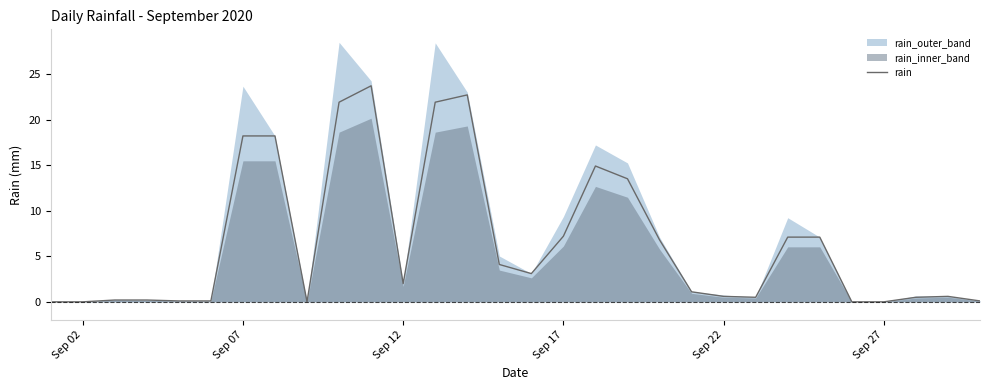

Is it true that rain equals 0.0 at Sep 27?

True